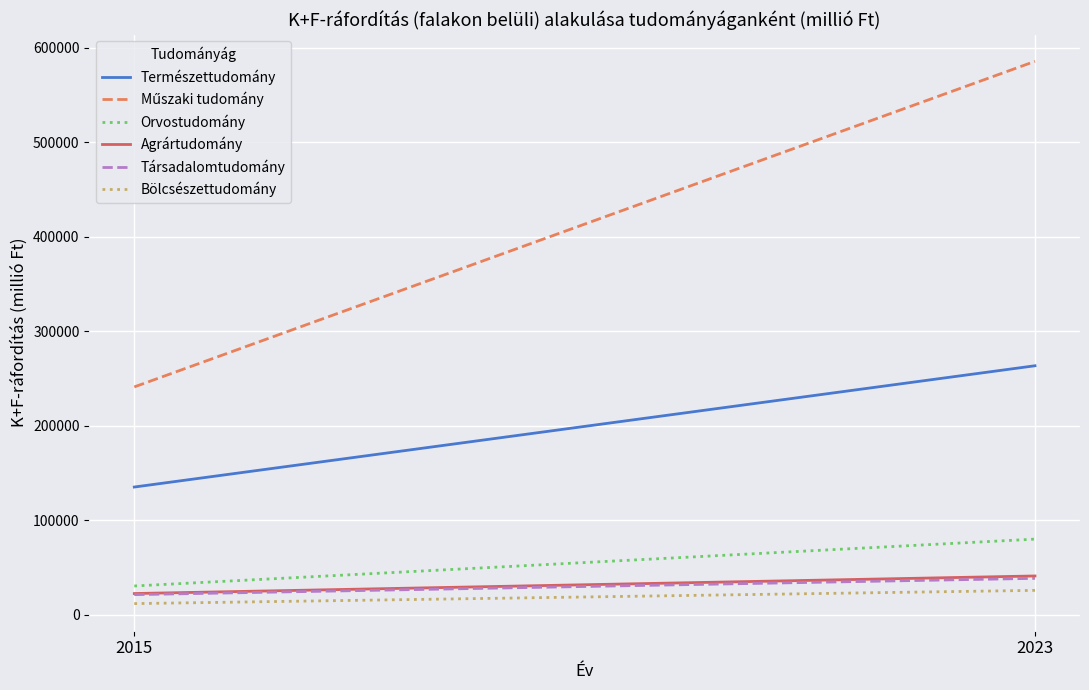

What is the lowest value of the Társadalomtudomány series?

21416